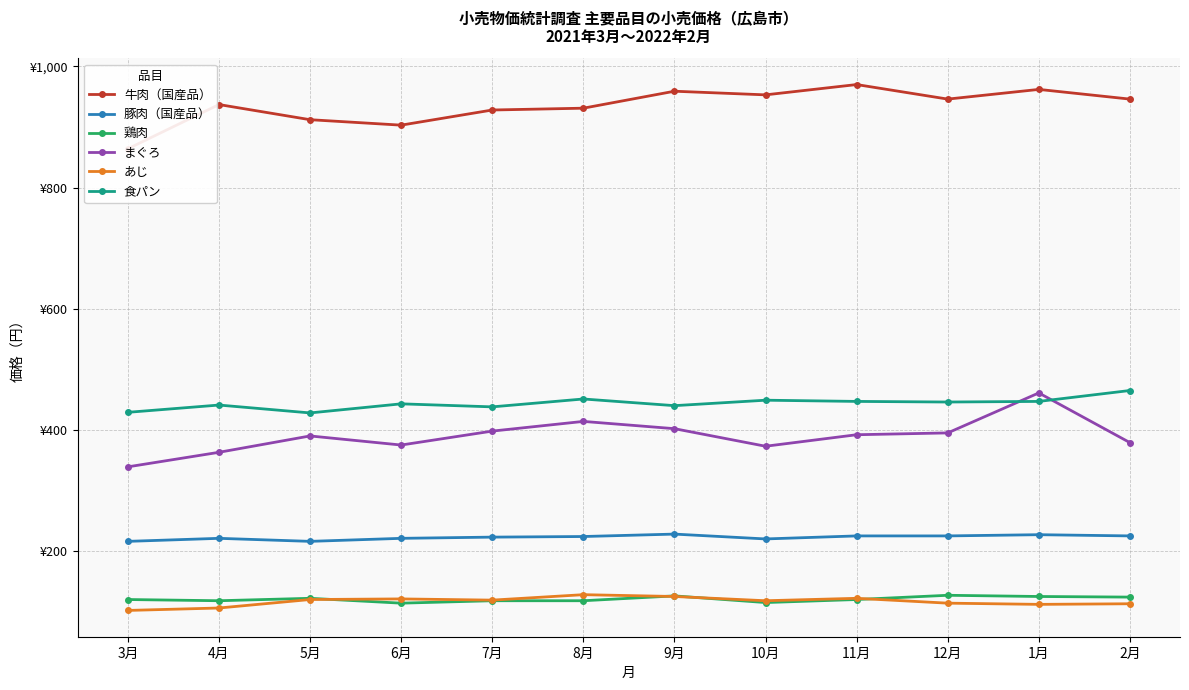

List the series in order of their peak value, lowest first.

鶏肉, あじ, 豚肉（国産品）, まぐろ, 食パン, 牛肉（国産品）